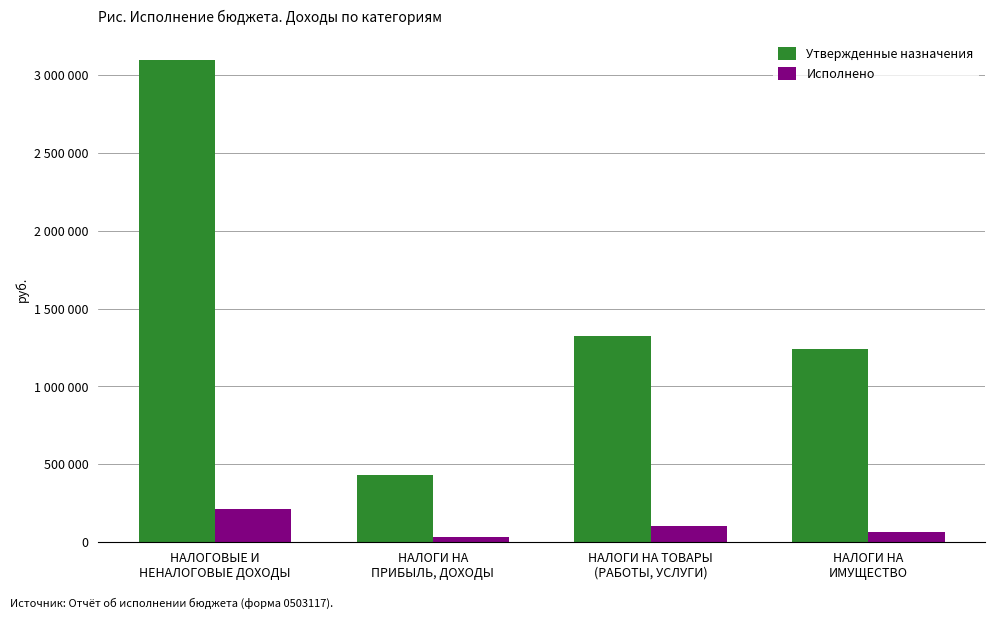

What is the greatest value displayed?

3095800.0